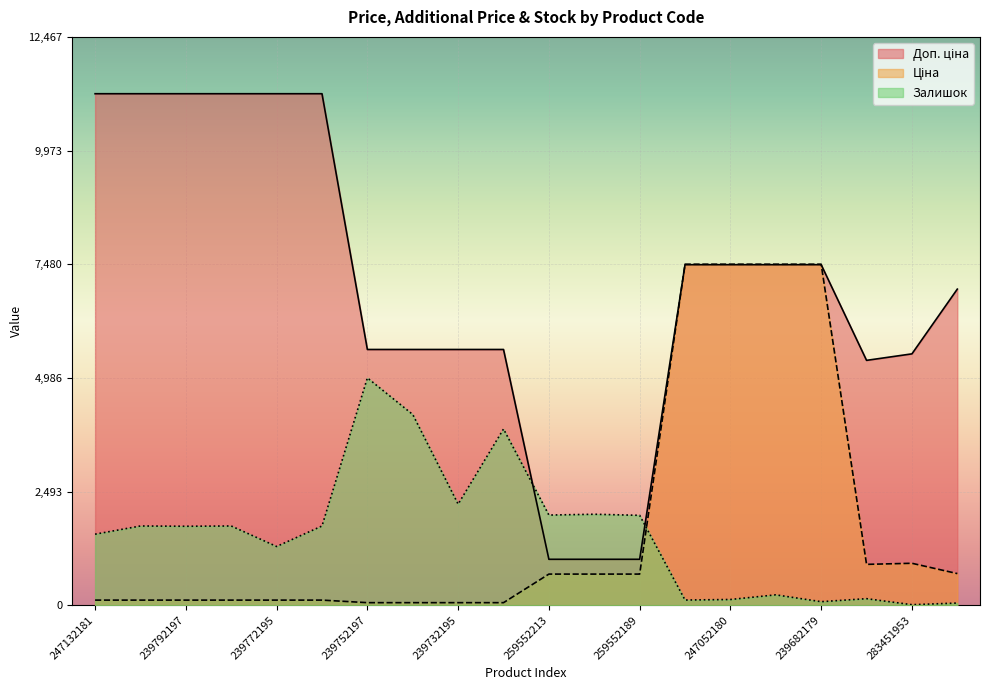

What is the difference between the second highest and minimum values in the Доп. ціна series?

10213.1